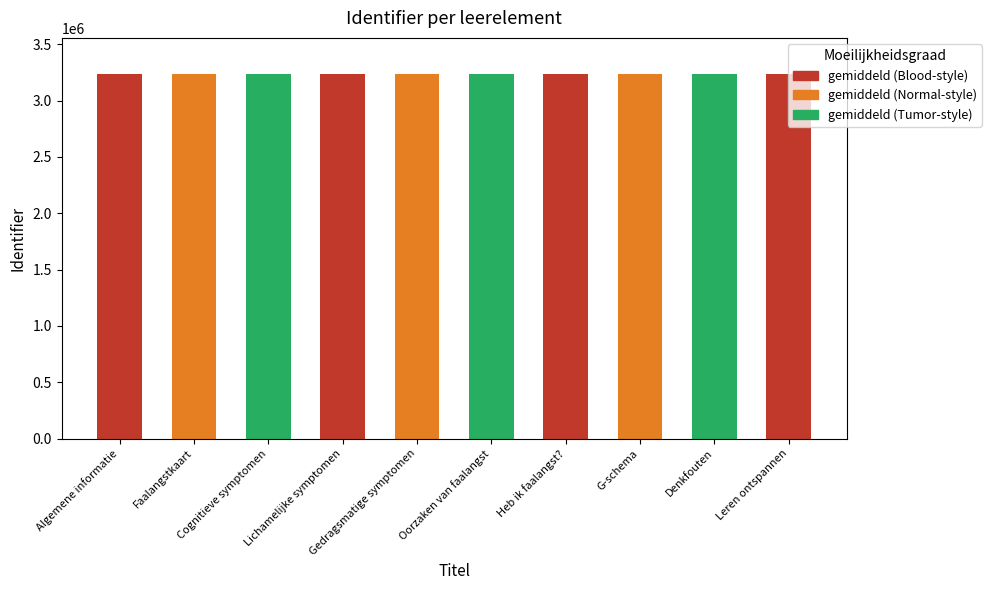

What is the value of the 9th bar from the left?

3233938